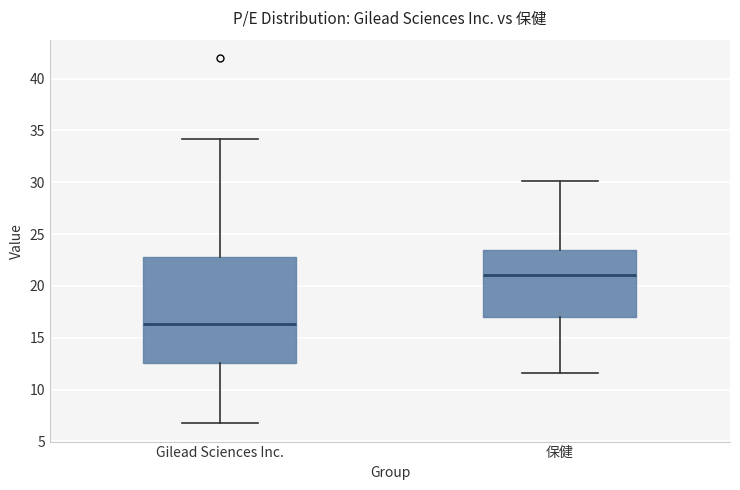

Where is the upper edge of the box for 保健 on the y-axis? The values are not printed on the chart, so give them approximately, as read against the axis.

23.5